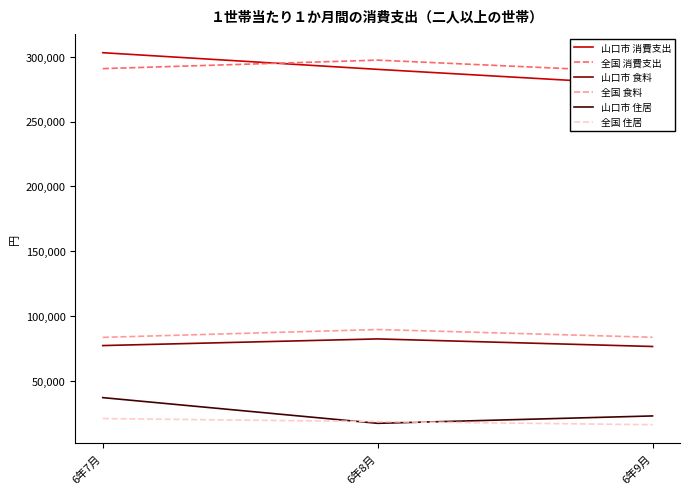

Reading left to right, extract all data points from this chart.

山口市 消費支出: 6年7月=303220	6年8月=290357	6年9月=278243
全国 消費支出: 6年7月=290931	6年8月=297487	6年9月=287963
山口市 食料: 6年7月=77155	6年8月=82284	6年9月=76452
全国 食料: 6年7月=83491	6年8月=89550	6年9月=83562
山口市 住居: 6年7月=36973	6年8月=17143	6年9月=22838
全国 住居: 6年7月=20793	6年8月=18493	6年9月=16058